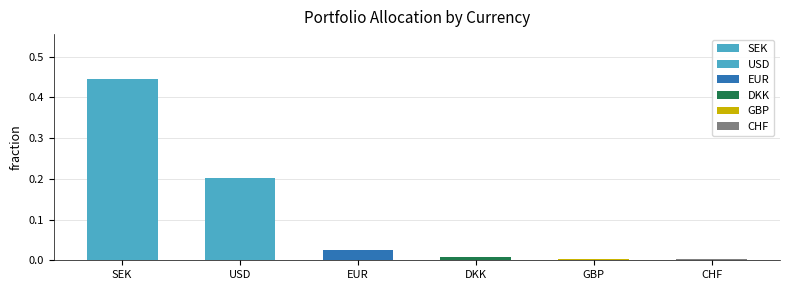

At which category does the chart reach its peak across all series?

SEK